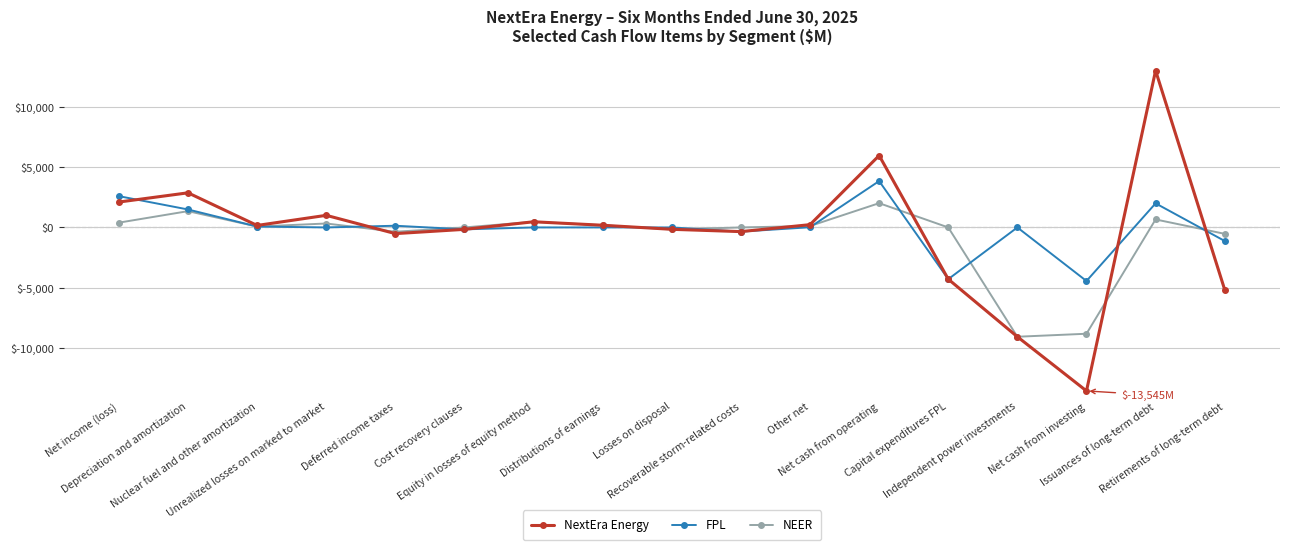

At how many categories does at least one series exceed 5187?

2